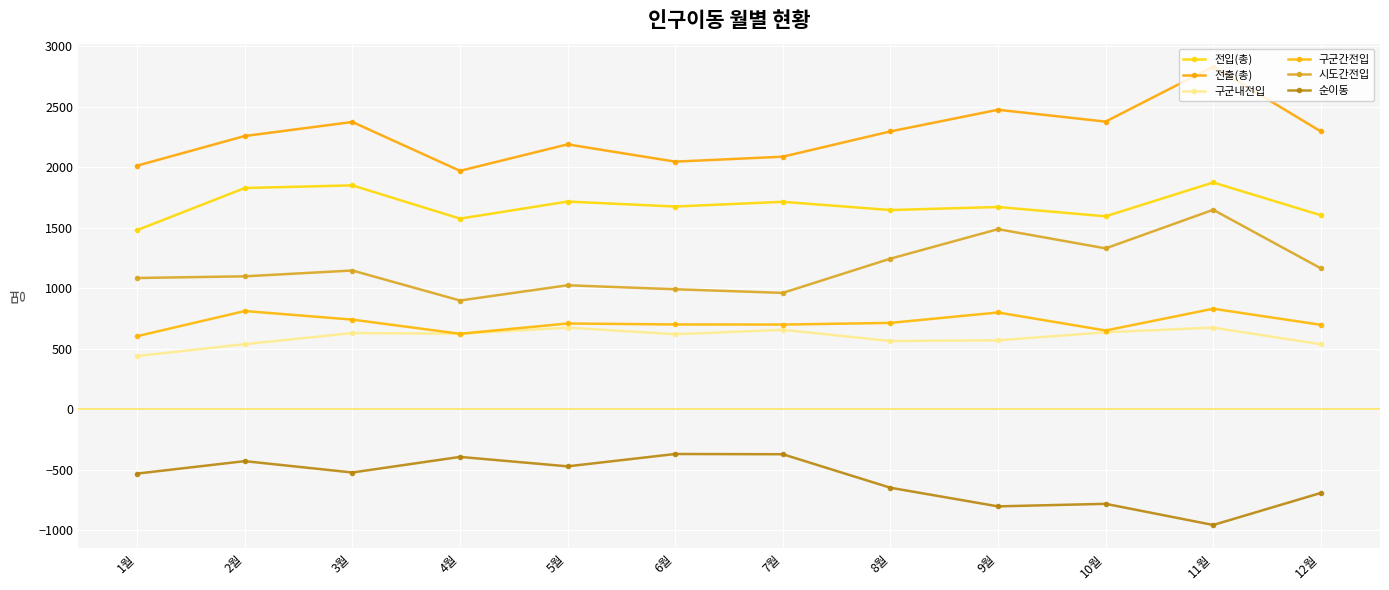

What is the value of the 구군간전입 point at the 5th from the left?

708